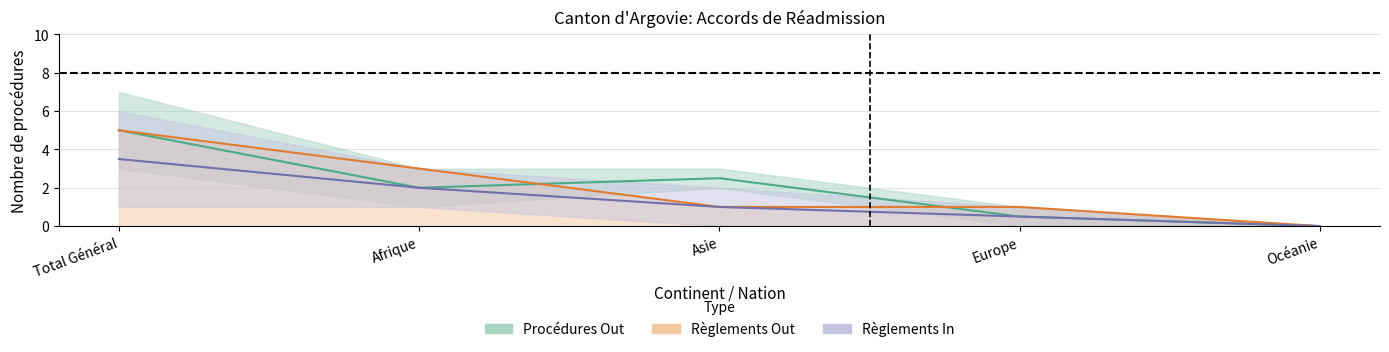

True or false: Total règlements In and Procédures Out intersect in this chart.

False